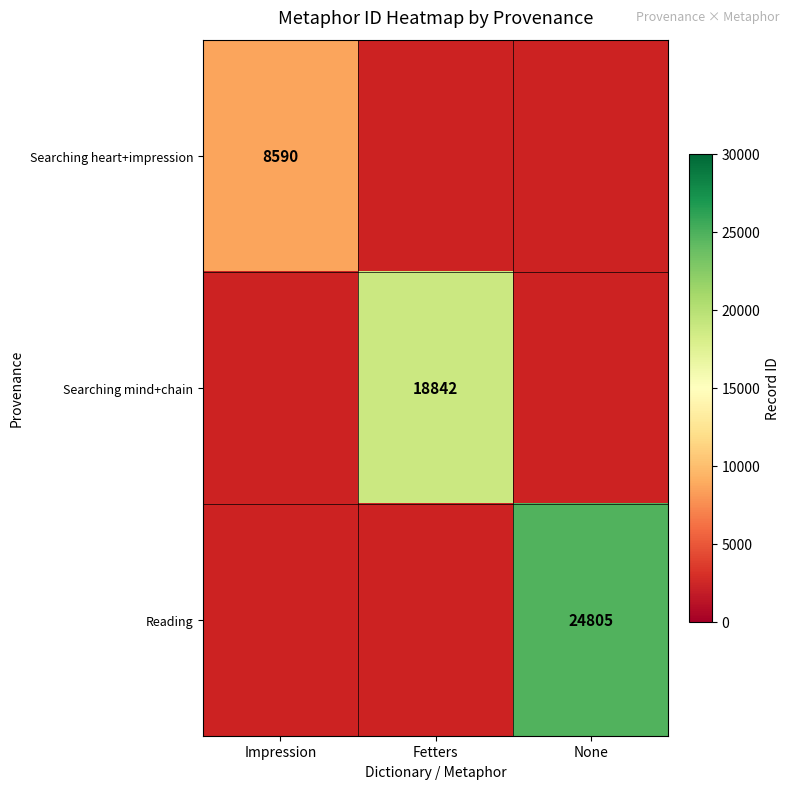

How many series are shown in this chart?

3